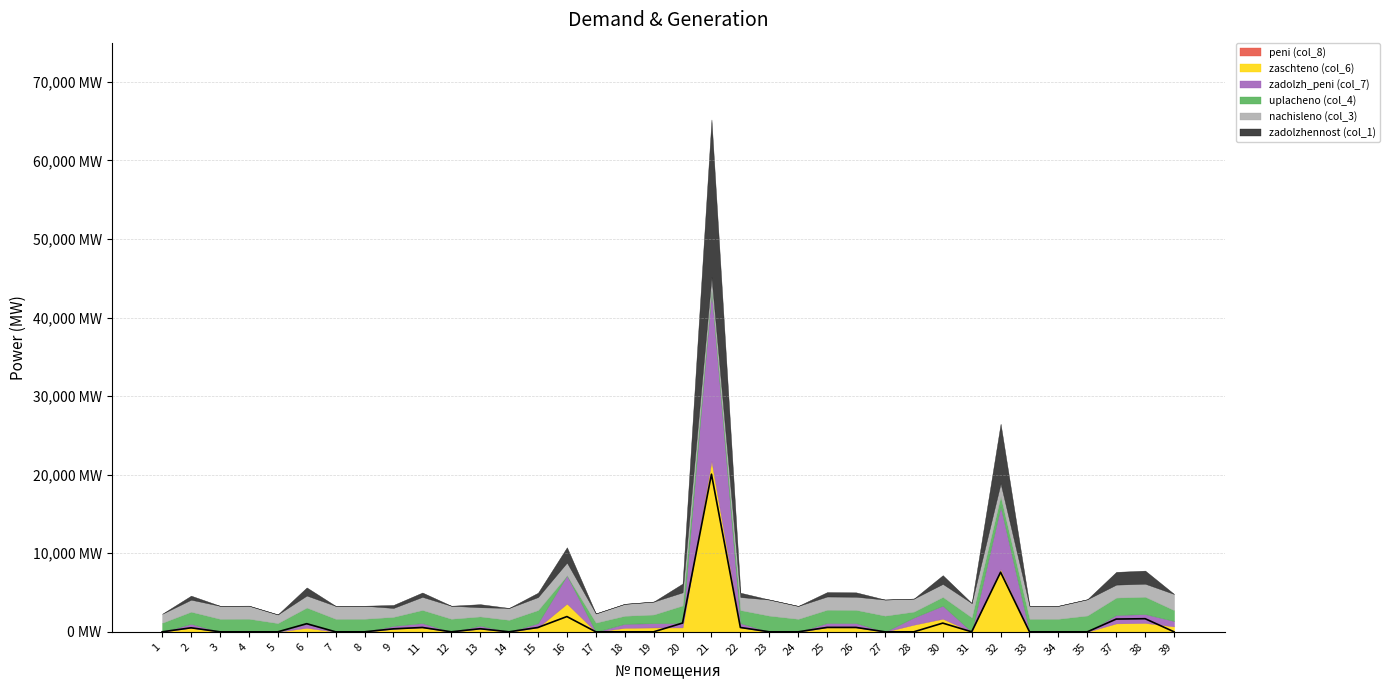

What is the difference between the zaschteno (col_6) values at 34 and 16?

3586.3